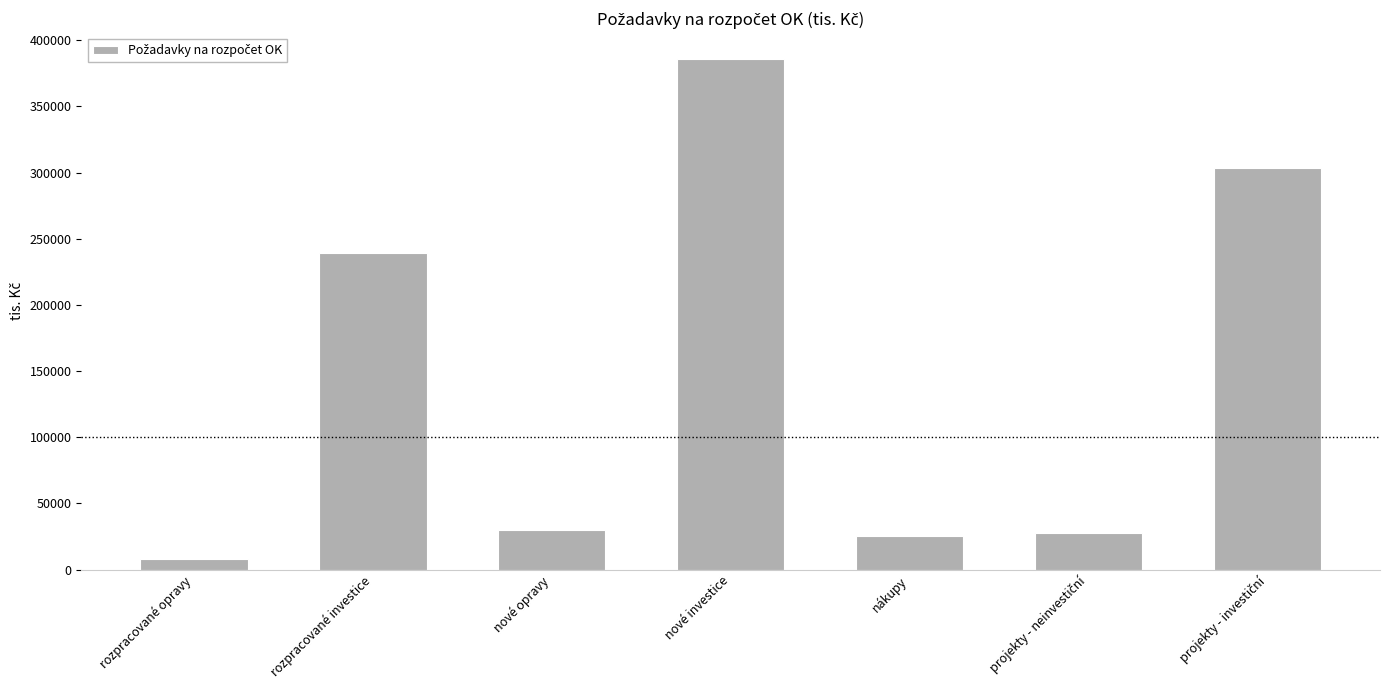

What is the label of the 5th bar from the left?

nákupy